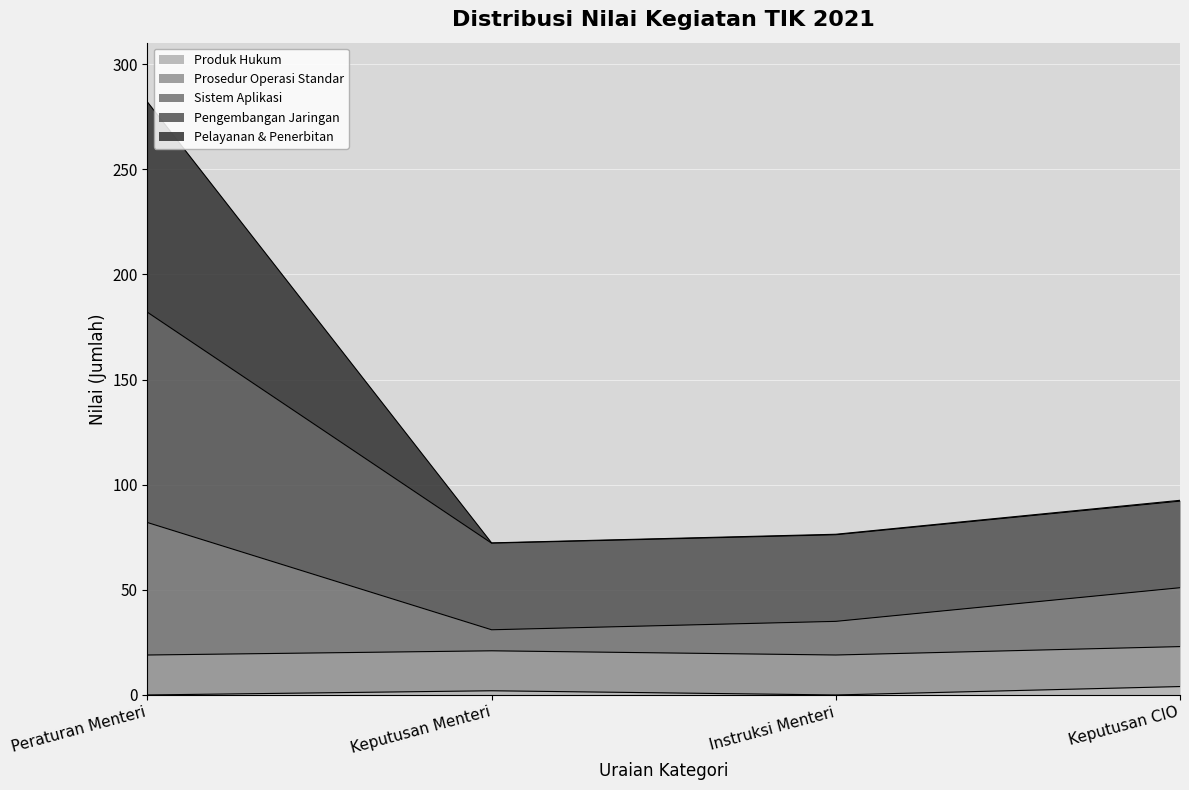

What position from the left is Keputusan Menteri?

2